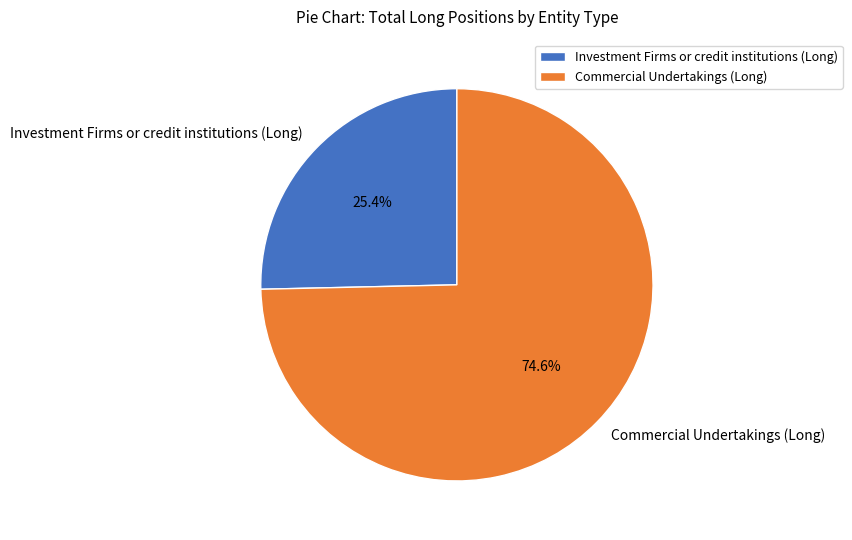

Which has a higher value, Commercial Undertakings (Long) or Investment Firms or credit institutions (Long)?

Commercial Undertakings (Long)